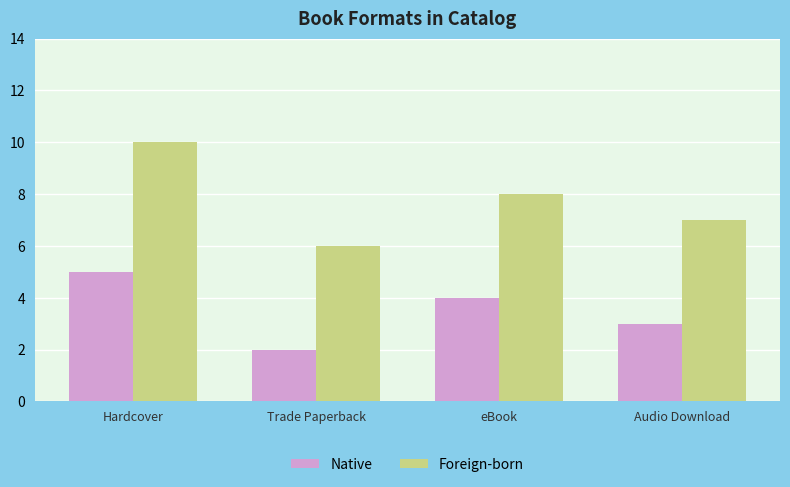

How many groups of bars are there?

4